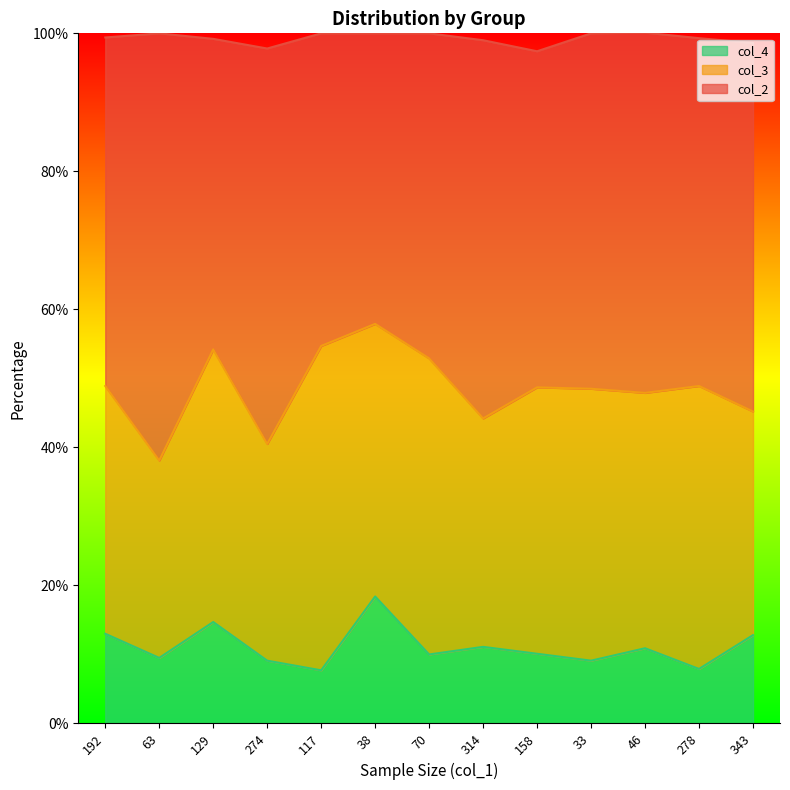

What is the difference between the col_2 values at 63 and 278?

10.8